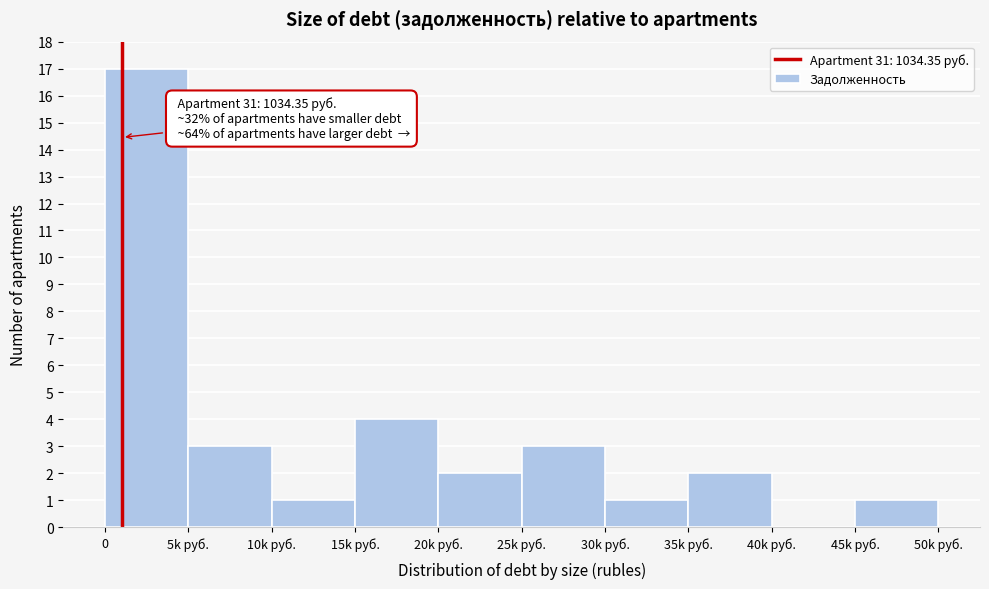

Reading left to right, what are all the values shown in this chart?

0=17	5k руб.=3	10k руб.=1	15k руб.=4	20k руб.=2	25k руб.=3	30k руб.=1	35k руб.=2	40k руб.=0	45k руб.=1